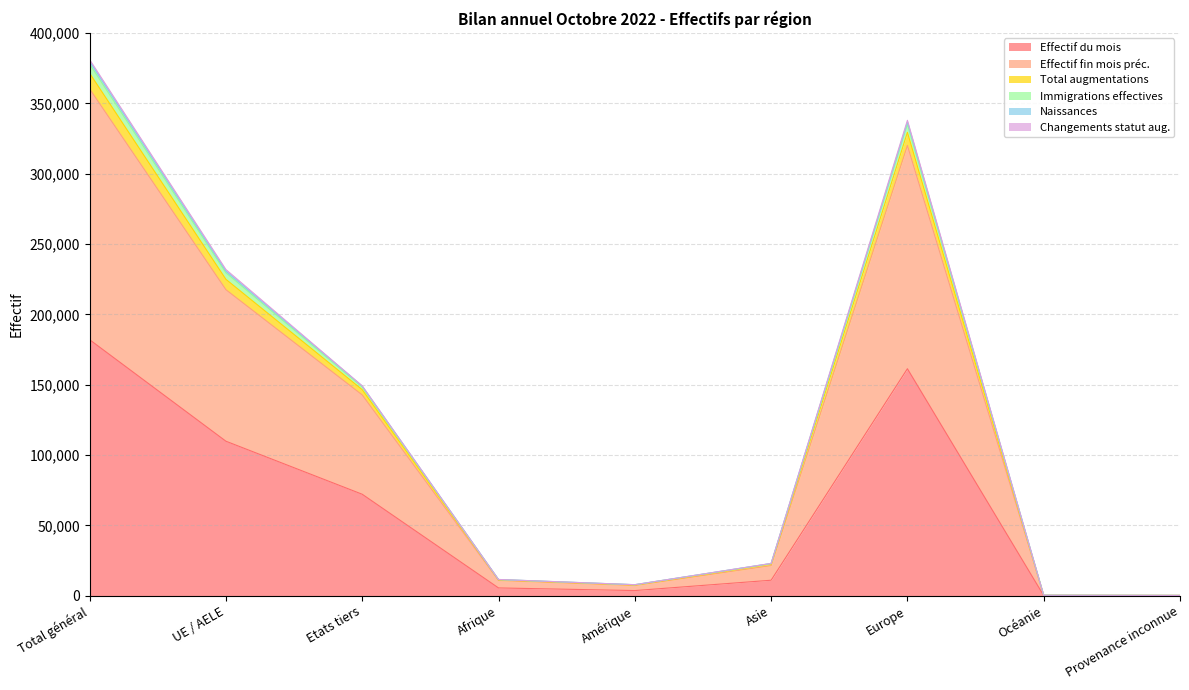

What is the lowest value of the Effectif du mois series?

126